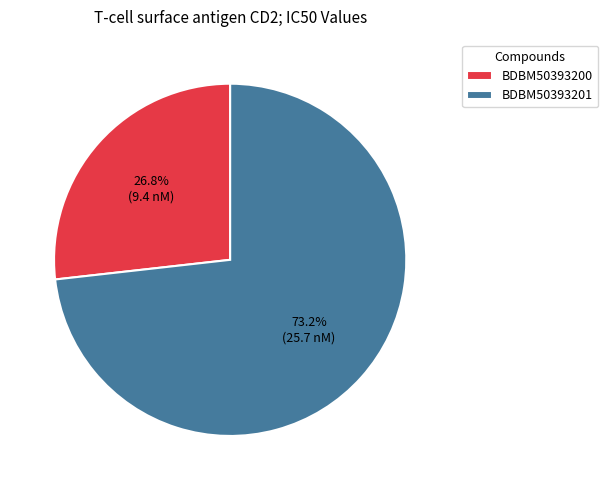

Between BDBM50393201 and BDBM50393200, which is larger?

BDBM50393201